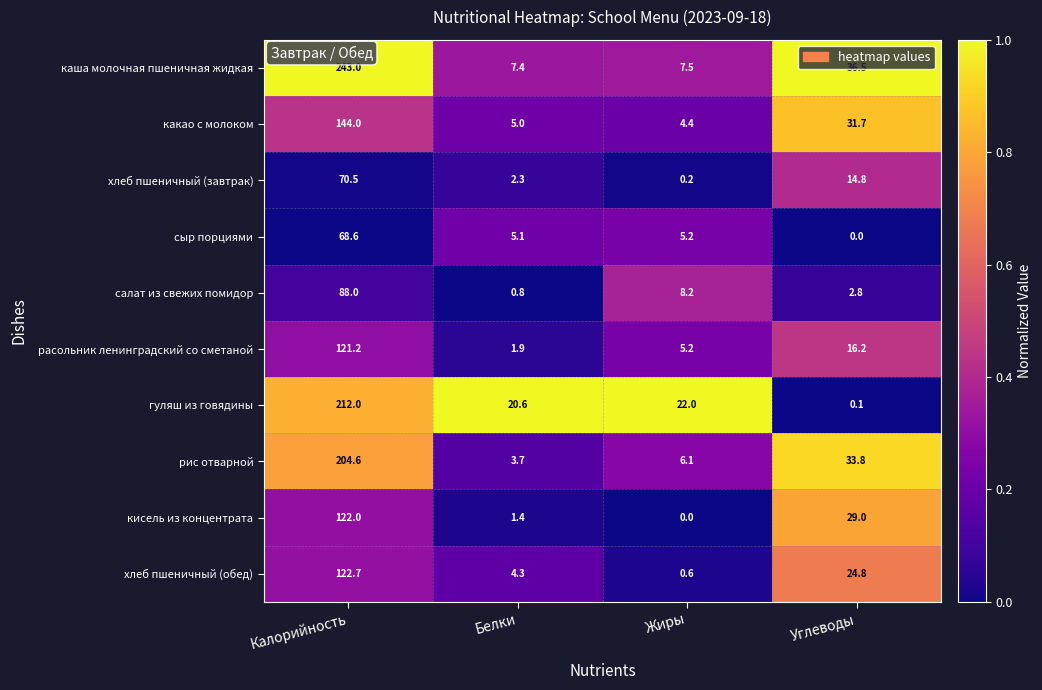

The сыр порциями series shows 23.6 at Углеводы. True or false?

False